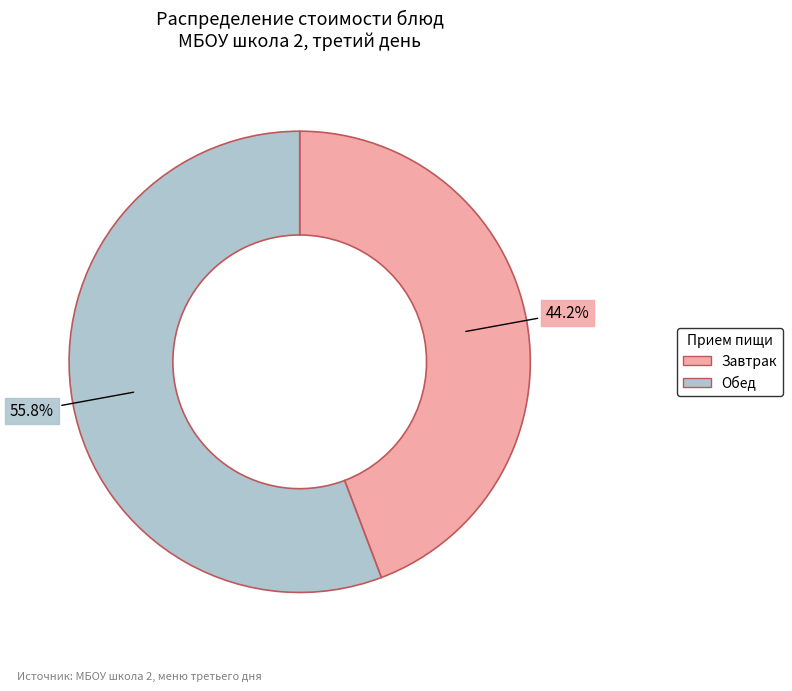

What portion of the pie excludes Обед?

44.2%